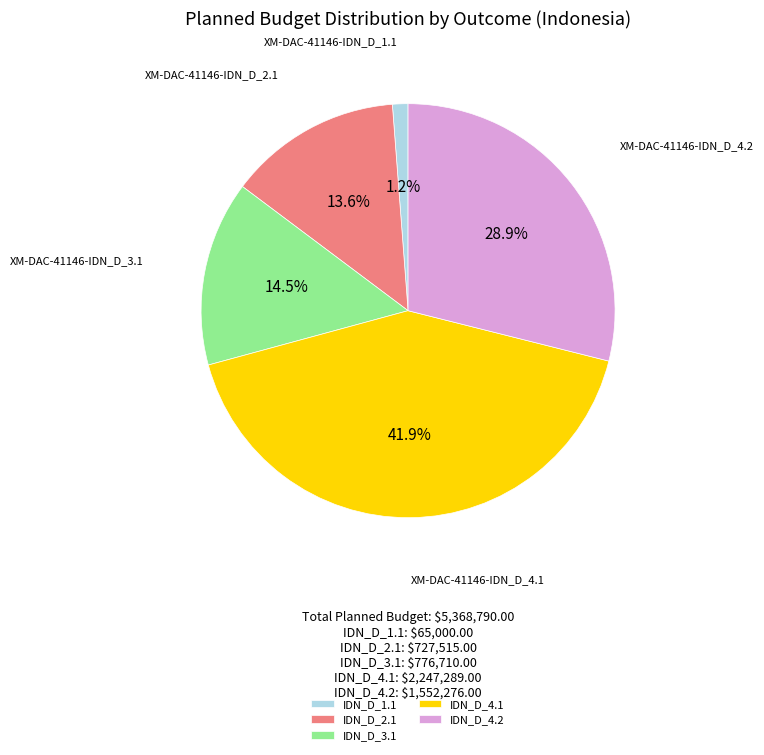

How much of the chart is everything except IDN_D_4.2?

71.1%